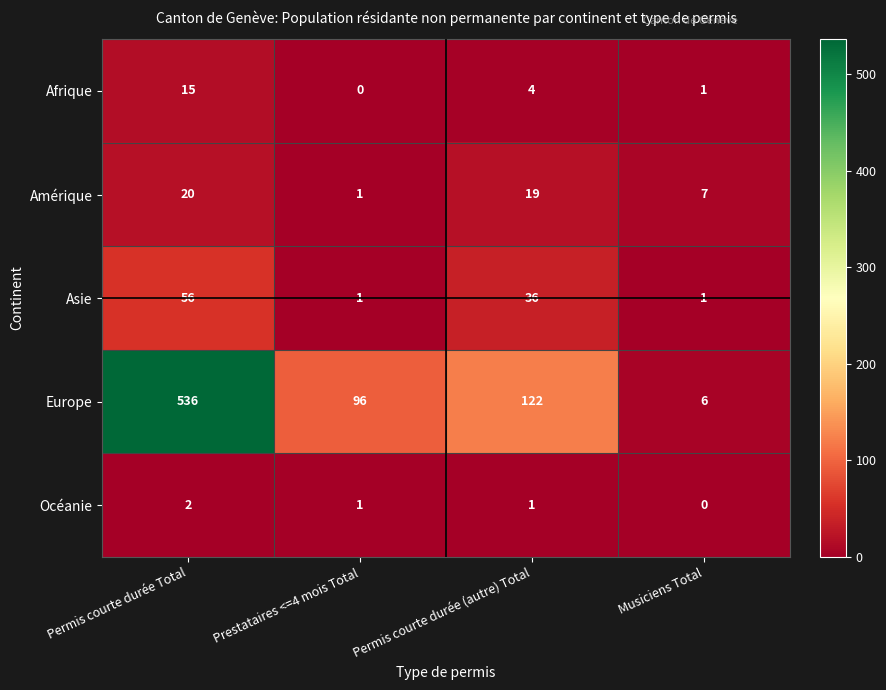

Reading left to right, list all the values displayed in this chart.

Afrique: Permis courte durée Total=15	Prestataires <=4 mois Total=0	Permis courte durée (autre) Total=4	Musiciens Total=1
Amérique: Permis courte durée Total=20	Prestataires <=4 mois Total=1	Permis courte durée (autre) Total=19	Musiciens Total=7
Asie: Permis courte durée Total=56	Prestataires <=4 mois Total=1	Permis courte durée (autre) Total=36	Musiciens Total=1
Europe: Permis courte durée Total=536	Prestataires <=4 mois Total=96	Permis courte durée (autre) Total=122	Musiciens Total=6
Océanie: Permis courte durée Total=2	Prestataires <=4 mois Total=1	Permis courte durée (autre) Total=1	Musiciens Total=0